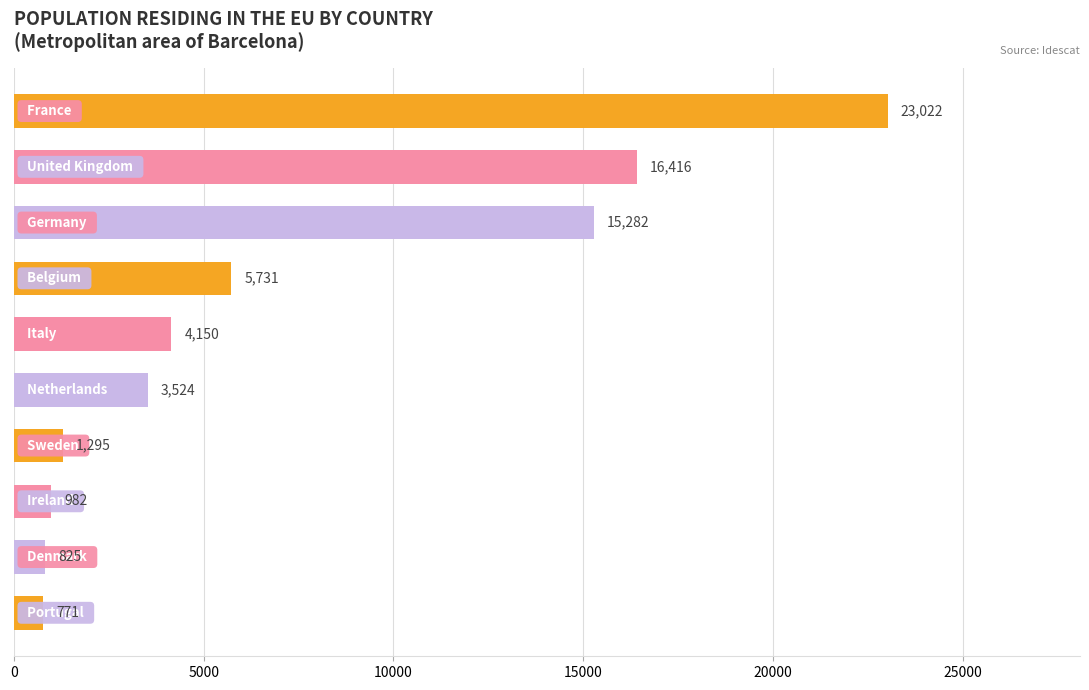

What is the minimum value shown in the chart?

771